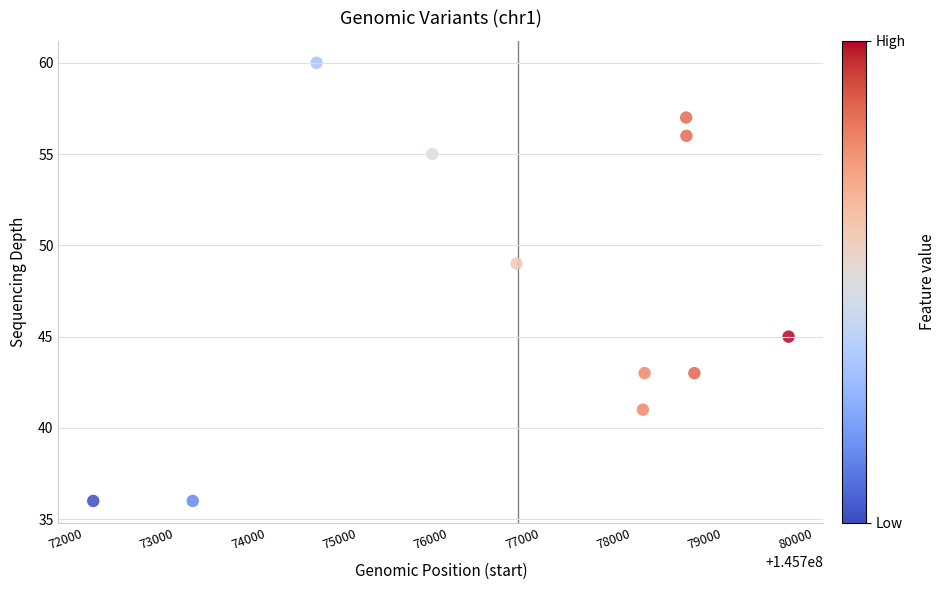

What Y value in the scatter plot is closest to 48?

49